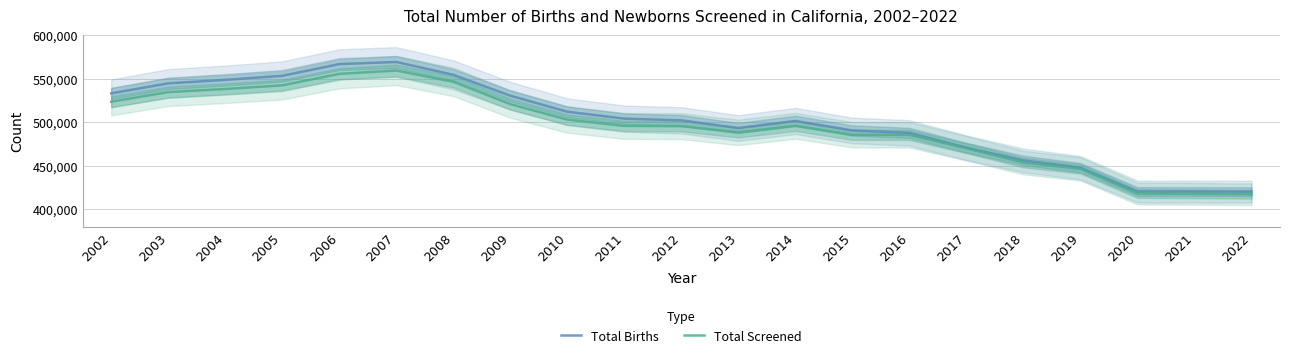

True or false: Total Screened has more than 0 points higher than both neighbors.

True